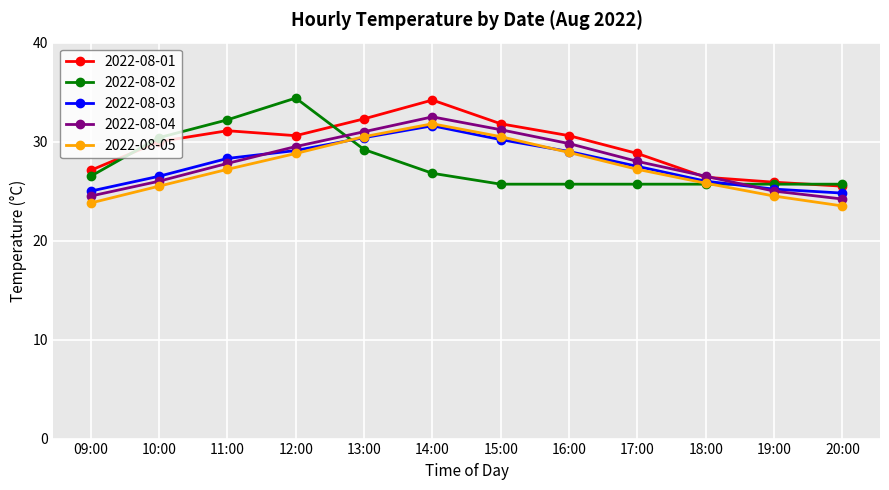

What is the greatest value displayed?

34.4